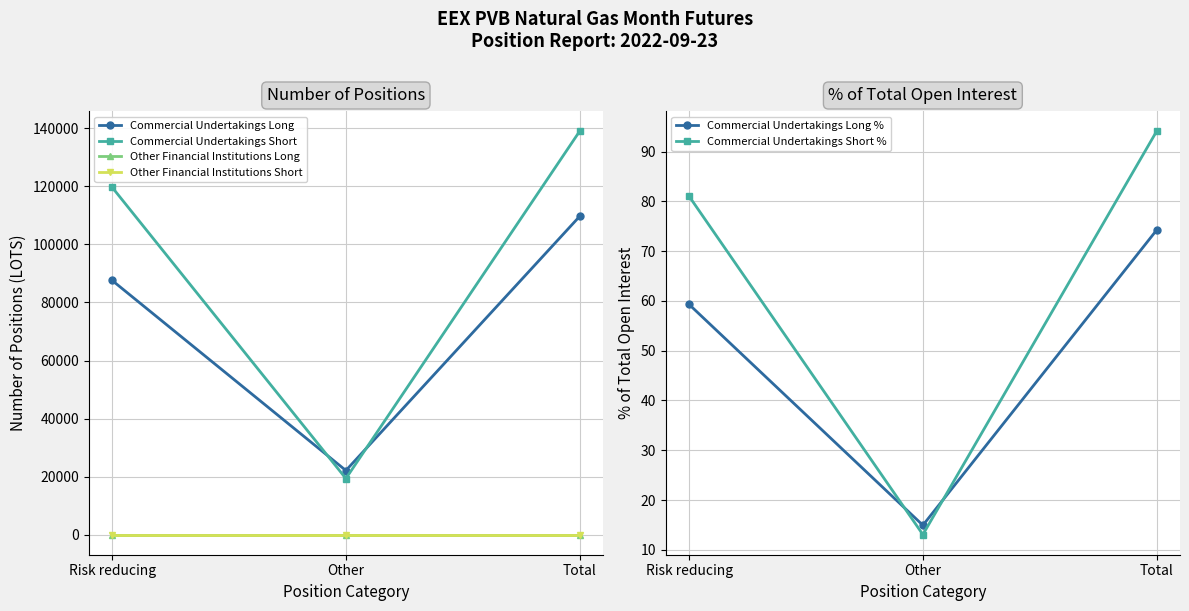

The Other Financial Institutions Long series shows 0.0 at Other. True or false?

True